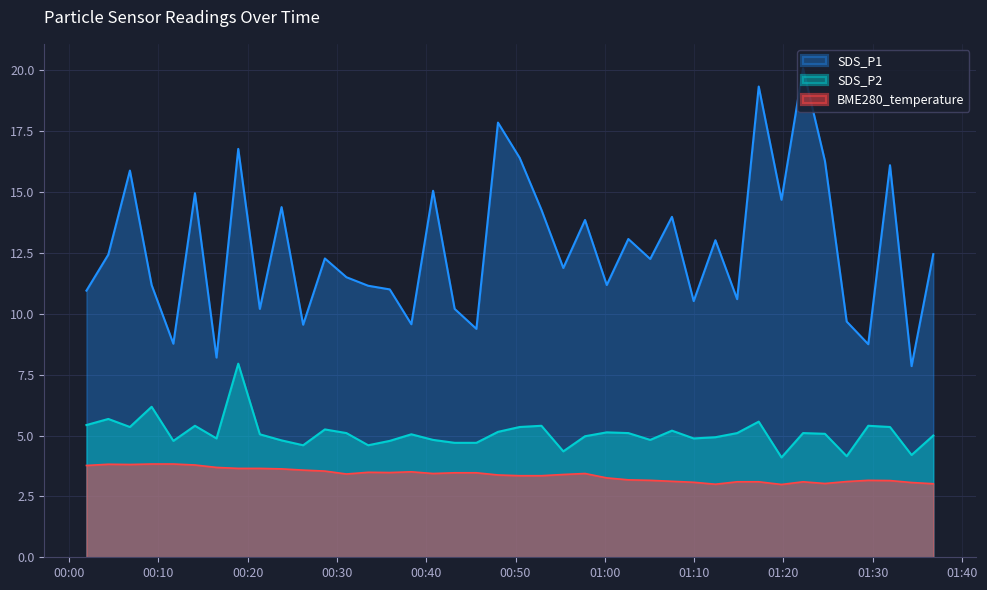

Rank the categories by SDS_P2 value from lowest to highest.

2023/04/26 01:19:47, 2023/04/26 01:27:05, 2023/04/26 01:34:21, 2023/04/26 00:55:21, 2023/04/26 00:26:13, 2023/04/26 00:33:30, 2023/04/26 00:43:11, 2023/04/26 00:45:37, 2023/04/26 00:11:41, 2023/04/26 00:35:55, 2023/04/26 00:23:48, 2023/04/26 00:40:46, 2023/04/26 01:05:05, 2023/04/26 00:16:31, 2023/04/26 01:09:57, 2023/04/26 01:12:23, 2023/04/26 00:57:47, 2023/04/26 01:36:47, 2023/04/26 00:21:22, 2023/04/26 00:38:20, 2023/04/26 01:24:39, 2023/04/26 00:31:04, 2023/04/26 01:02:38, 2023/04/26 01:14:49, 2023/04/26 01:22:12, 2023/04/26 01:00:13, 2023/04/26 00:48:02, 2023/04/26 01:07:31, 2023/04/26 00:28:39, 2023/04/26 00:06:49, 2023/04/26 00:50:28, 2023/04/26 01:31:56, 2023/04/26 00:14:06, 2023/04/26 00:52:54, 2023/04/26 01:29:30, 2023/04/26 00:01:57, 2023/04/26 01:17:14, 2023/04/26 00:04:24, 2023/04/26 00:09:15, 2023/04/26 00:18:57